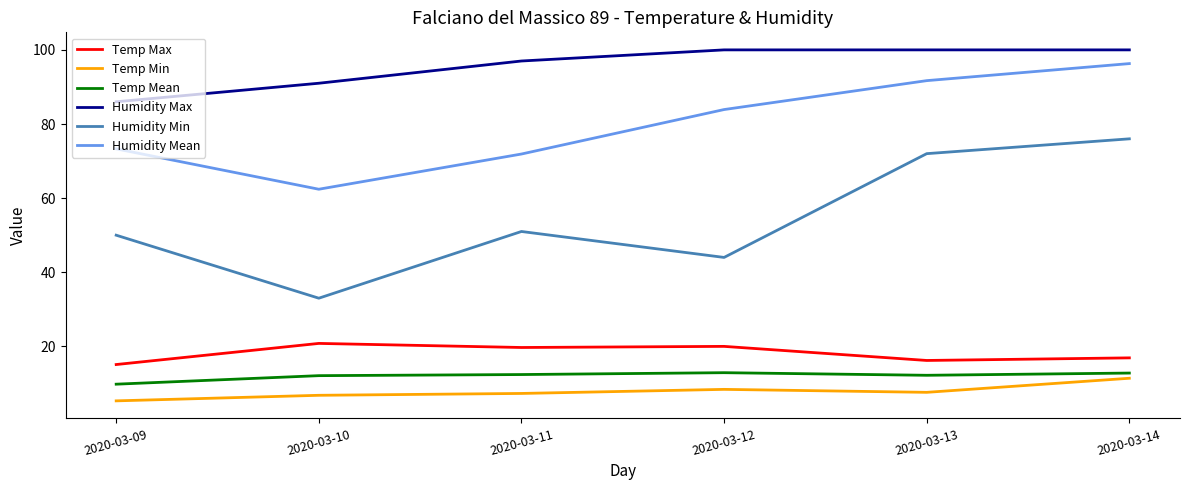

True or false: Humidity Max has a value of 97.0 at 2020-03-11.

True